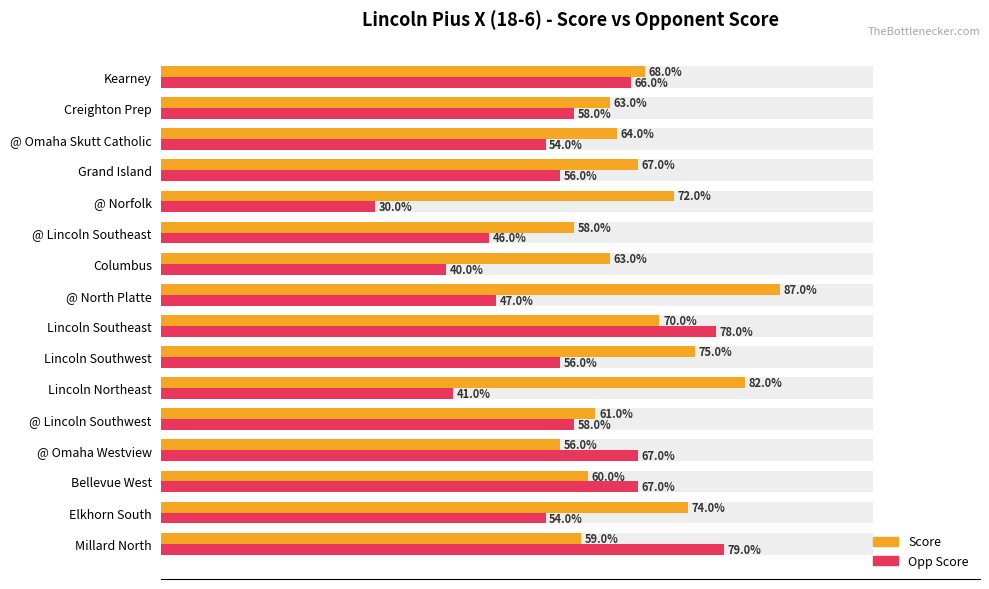

Is the value of Score at @ North Platte greater than the value of Opp Score at Kearney?

Yes